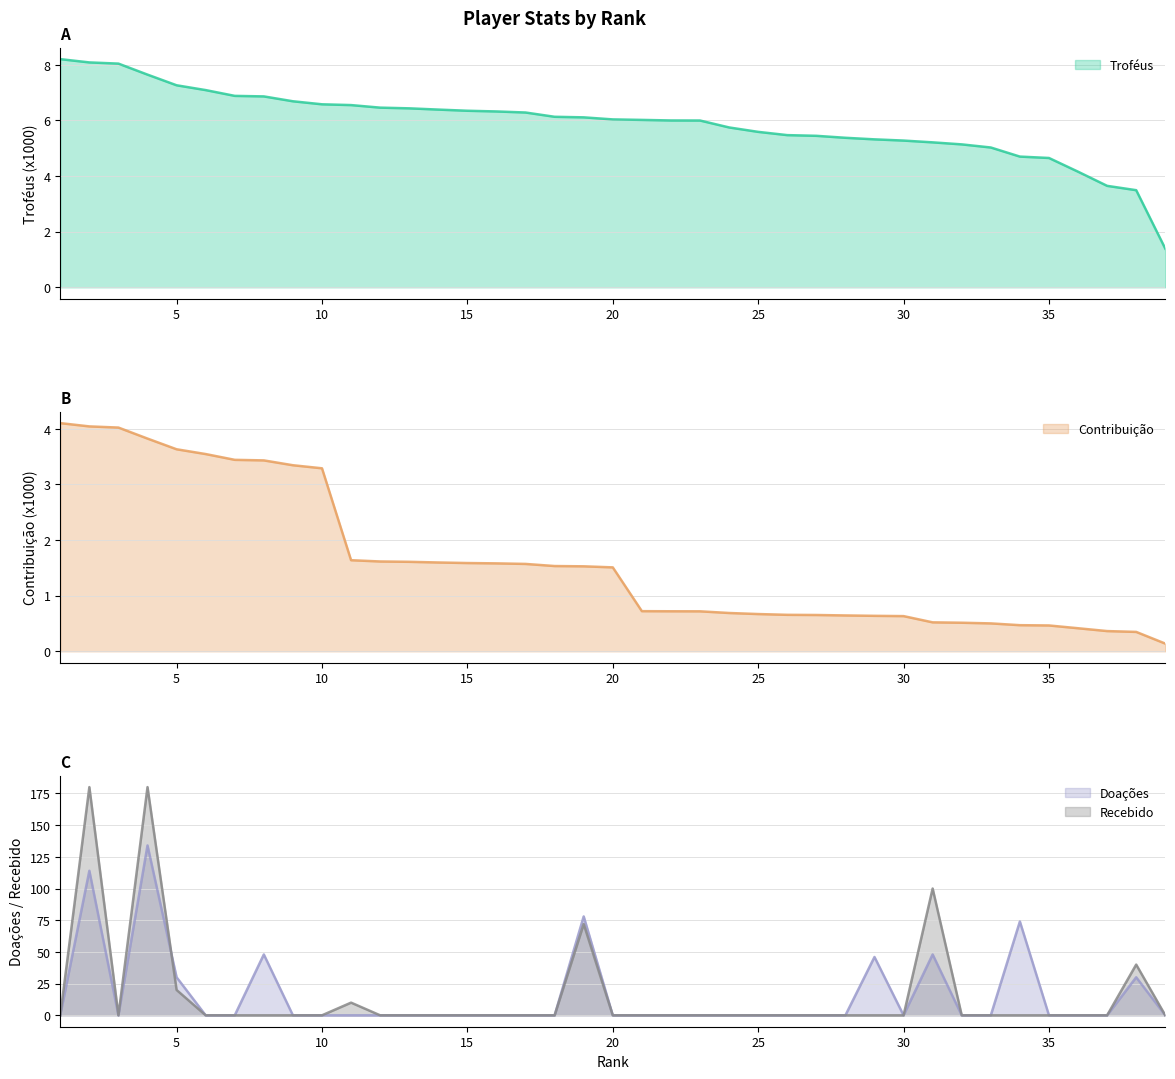

List the series in order of their peak value, highest first.

Recebido, Doações, Troféus, Contribuição